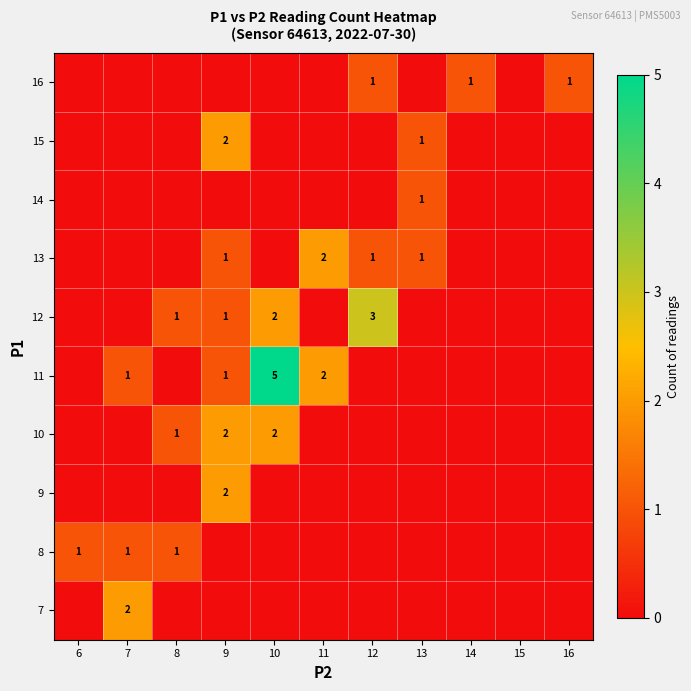

Is it true that 11 equals 1 at 9?

True